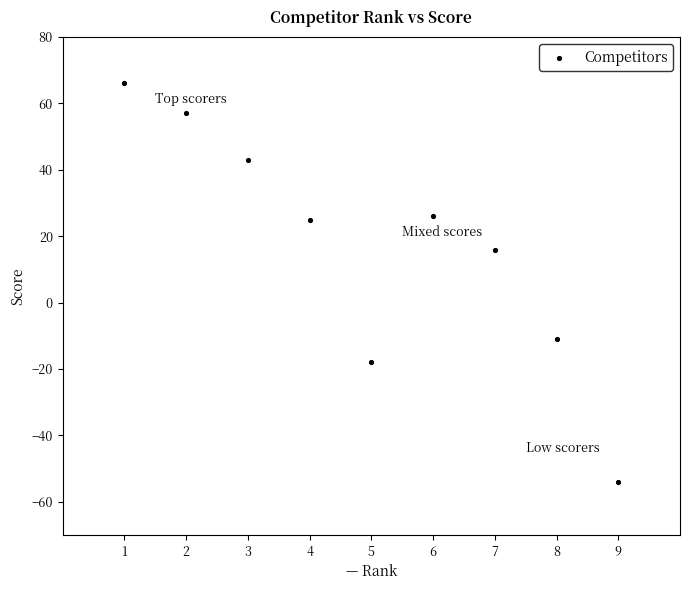

What Y value in the scatter plot is closest to 6?

16